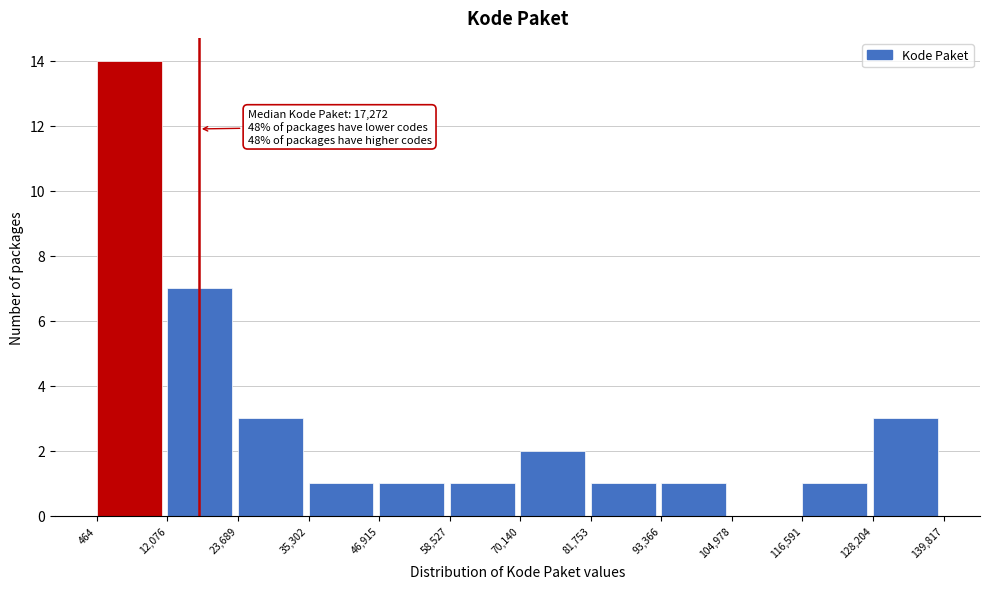

Over which range of the x-axis is the bar tallest?

464 to 12,076